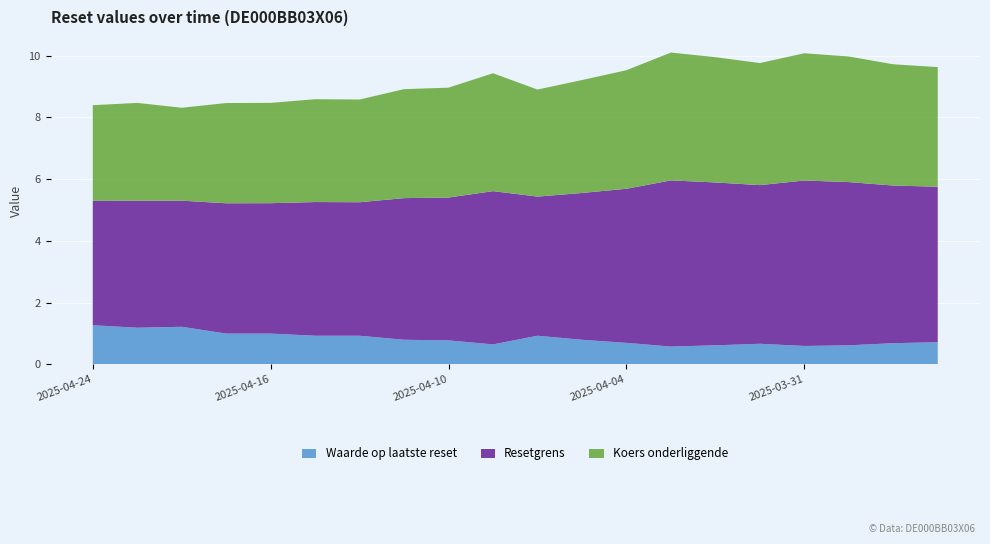

Reading right to left, list all the values displayed in this chart.

Waarde op laatste reset: 0.7	0.7	0.6	0.6	0.7	0.6	0.6	0.7	0.8	0.9	0.7	0.8	0.8	0.9	0.9	1.0	1.0	1.2	1.2	1.3
Resetgrens: 5.0	5.1	5.3	5.4	5.1	5.3	5.4	5.0	4.8	4.5	5.0	4.6	4.6	4.3	4.3	4.2	4.2	4.1	4.1	4.0
Koers onderliggende: 3.9	3.9	4.1	4.1	4.0	4.1	4.1	3.8	3.7	3.5	3.8	3.6	3.5	3.3	3.3	3.2	3.2	3.0	3.2	3.1